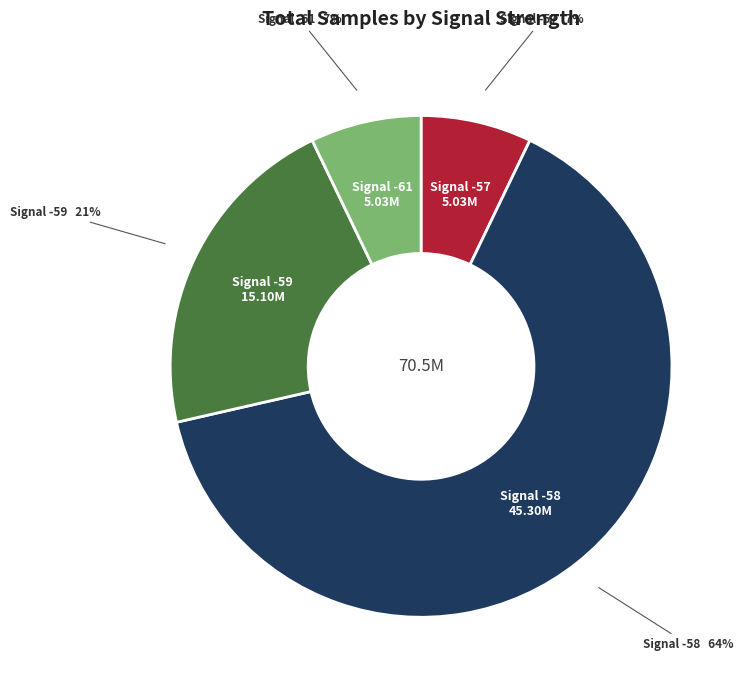

To the nearest percent, what is the average slice percentage?

25%